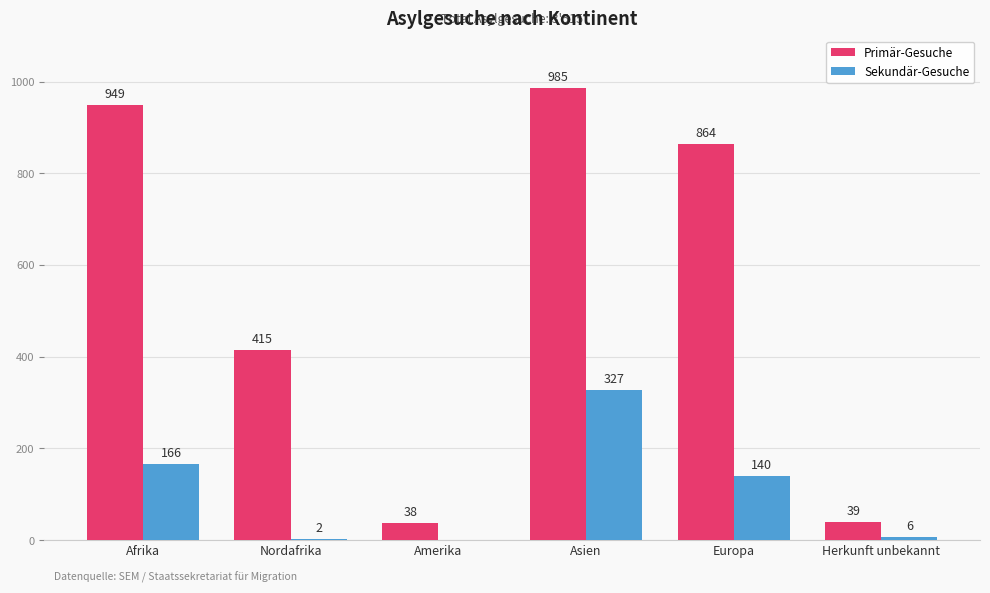

Which series has the largest total across all categories?

Primär-Gesuche